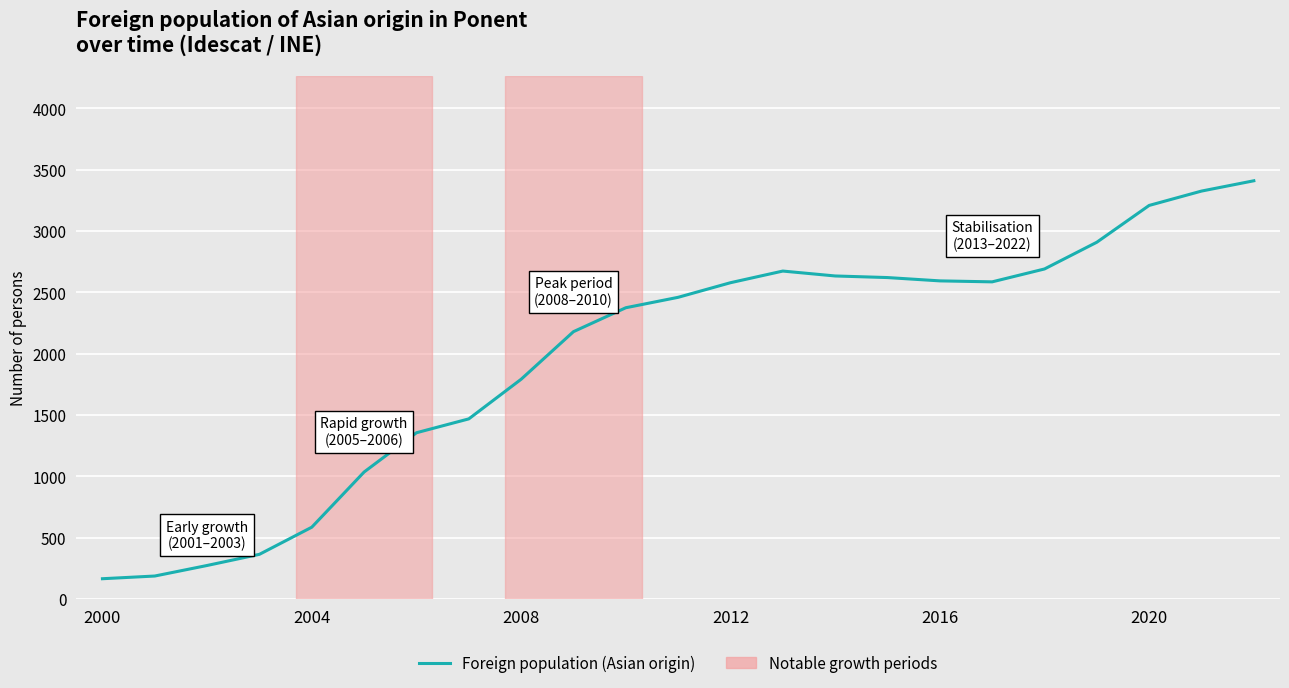

What is the minimum value shown in the chart?

166